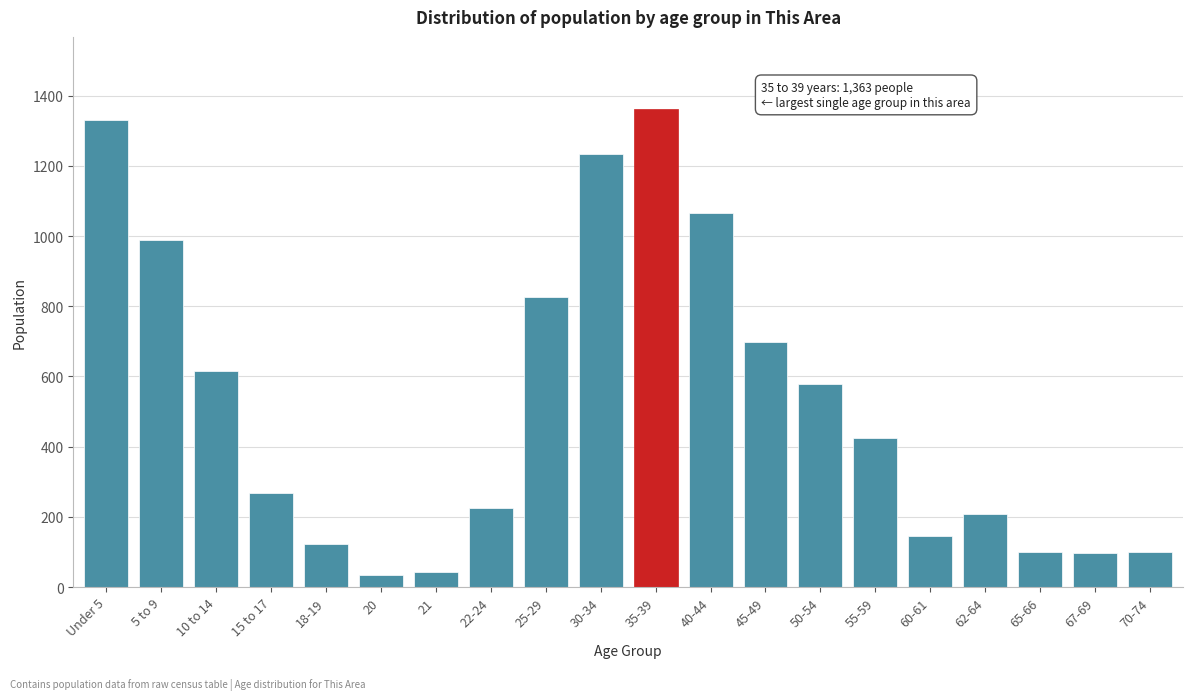

What is the sum of all values?

10465